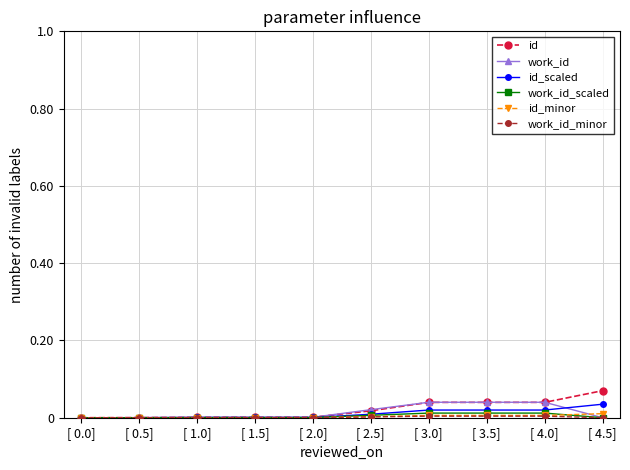

What is the label of the 9th point from the right?

[ 0.5]